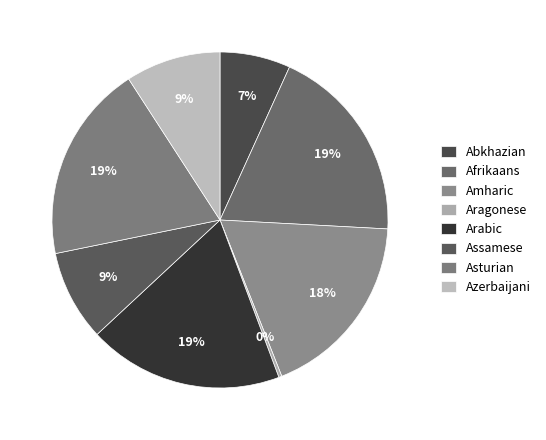

Which category has the biggest portion of the pie?

Afrikaans